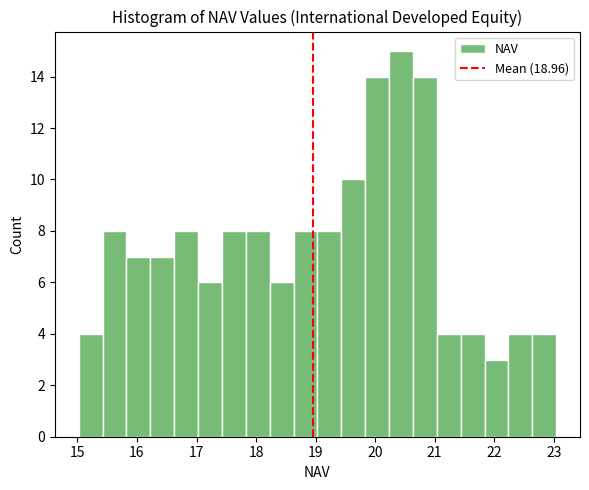

Reading left to right, transcribe this chart: for each bar, give the range it covers on the x-axis and its height. Neither the bar edges nor the heights are printed on the chart, so give them approximately, as read against the axes.

15.0 to 15.4: 4
15.4 to 15.8: 8
15.8 to 16.2: 7
16.2 to 16.6: 7
16.6 to 17.0: 8
17.0 to 17.4: 6
17.4 to 17.8: 8
17.8 to 18.2: 8
18.2 to 18.6: 6
18.6 to 19.0: 8
19.0 to 19.4: 8
19.4 to 19.8: 10
19.8 to 20.2: 14
20.2 to 20.6: 15
20.6 to 21.0: 14
21.0 to 21.4: 4
21.4 to 21.8: 4
21.8 to 22.2: 3
22.2 to 22.6: 4
22.6 to 23.0: 4